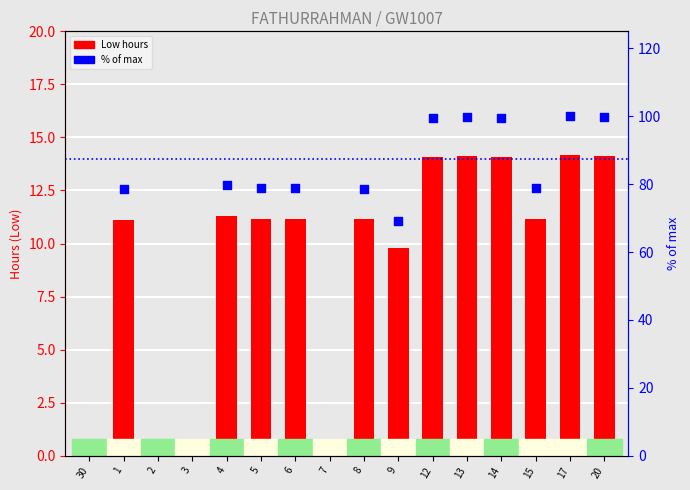

What is the change in value from 30 to 8?

+11.1